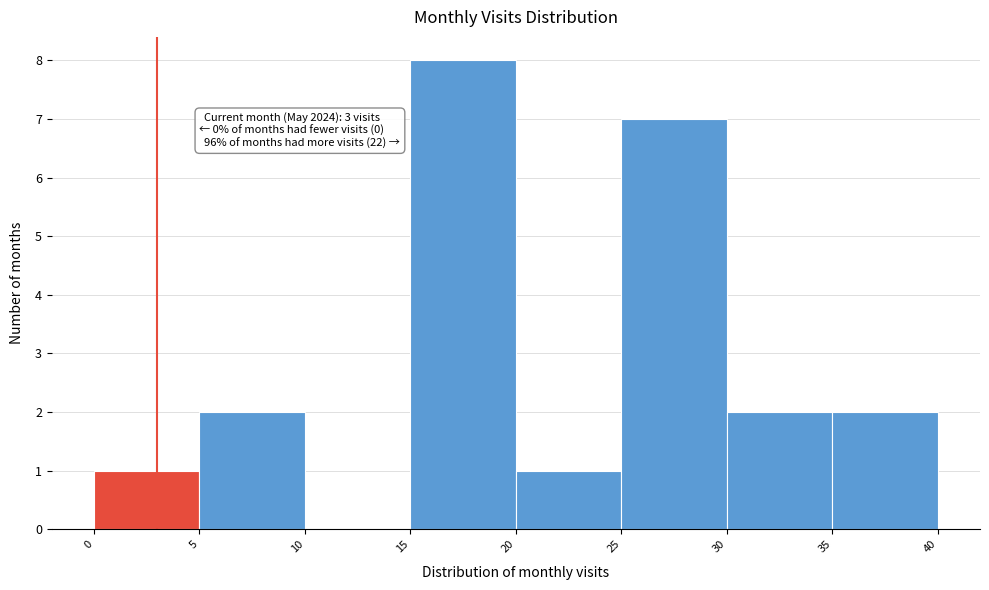

Which range on the x-axis has the tallest bar?

15 to 20